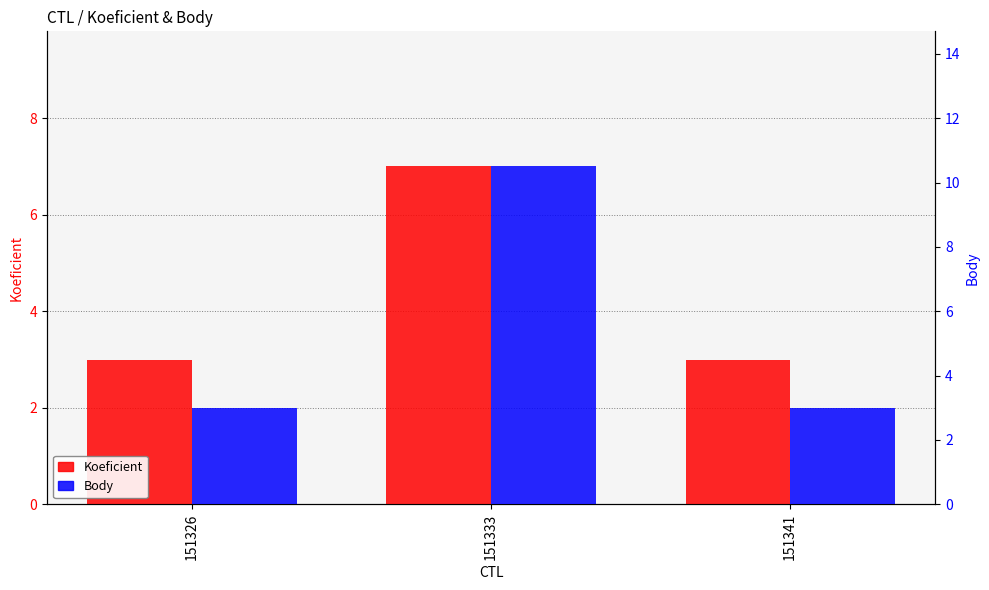

Between 151333 and 151341, which series saw the biggest shift?

Body